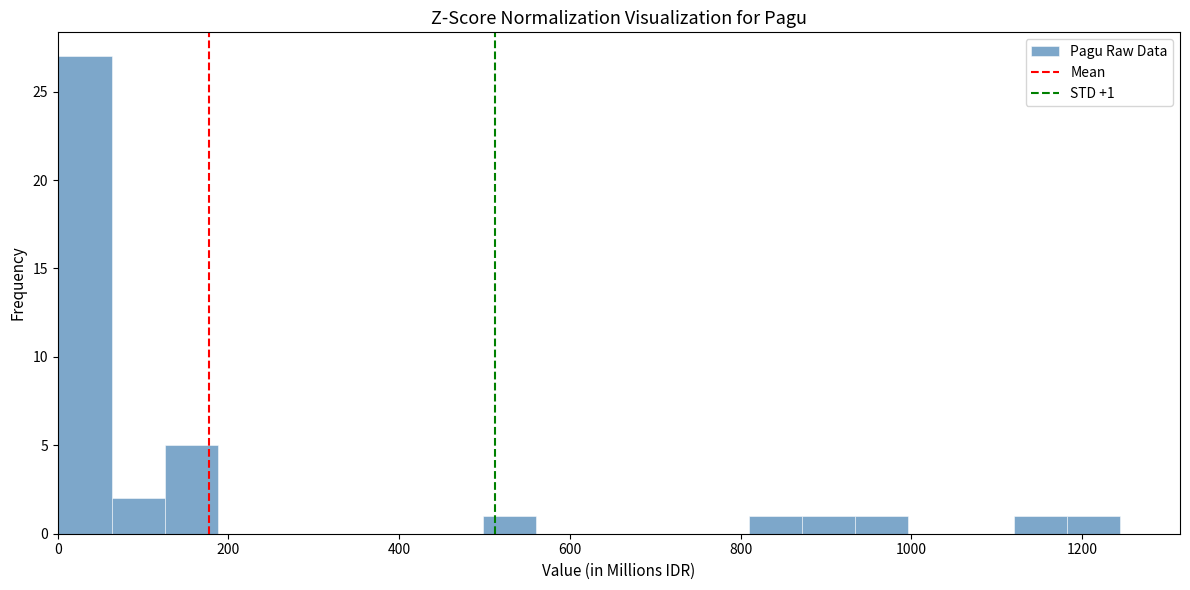

Read against the x-axis, roughly where is the centre of the tallest bar?

40